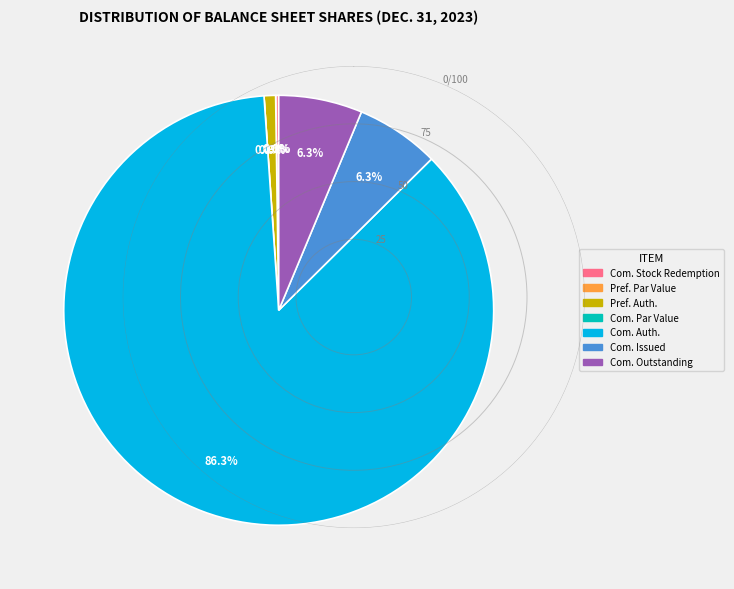

To the nearest percent, what is the difference between the largest and smallest slice percentages?

86%